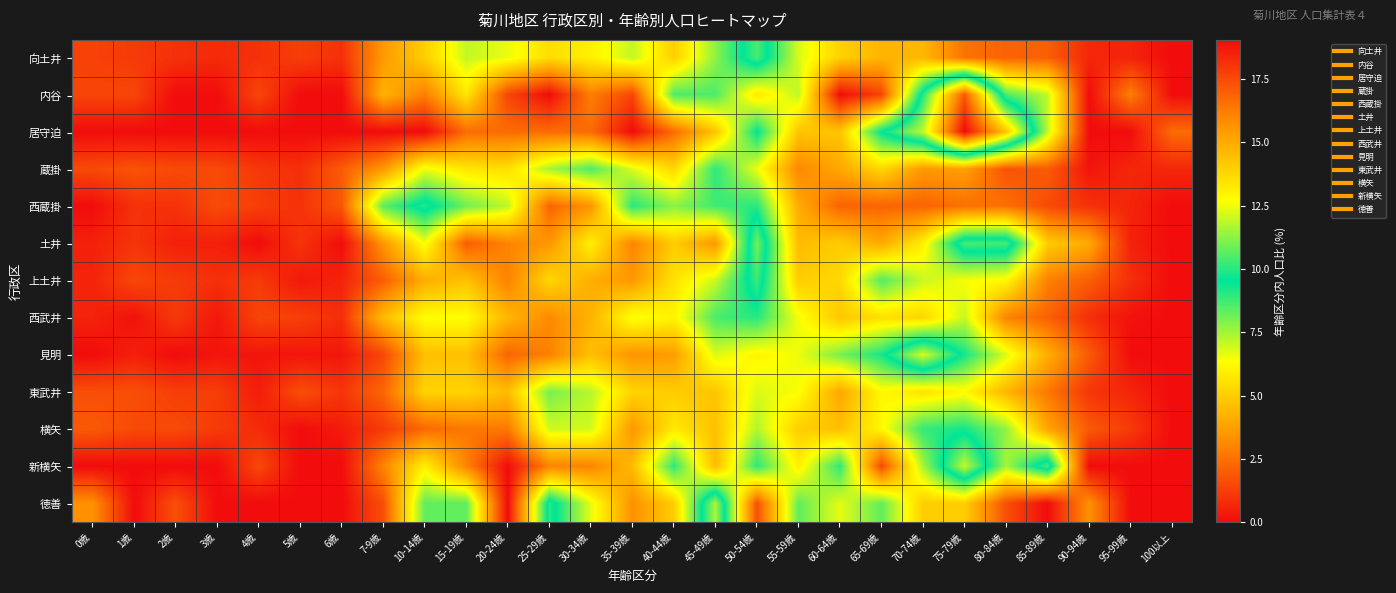

What is the greatest value displayed?

19.0